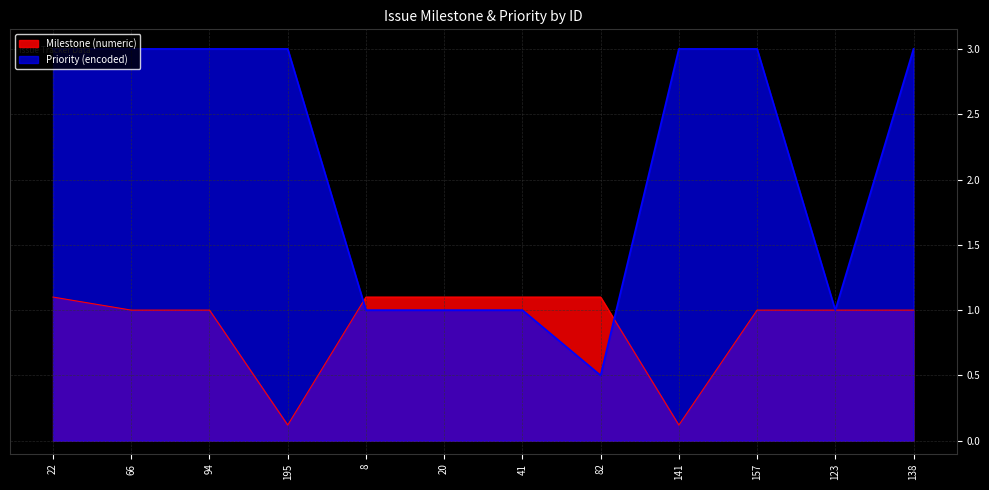

Reading left to right, what are all the values shown in this chart?

Milestone (numeric): 22=1.1	66=1.0	94=1.0	195=0.1	8=1.1	20=1.1	41=1.1	82=1.1	141=0.1	157=1.0	123=1.0	138=1.0
Priority (encoded): 22=3.0	66=3.0	94=3.0	195=3.0	8=1.0	20=1.0	41=1.0	82=0.5	141=3.0	157=3.0	123=1.0	138=3.0